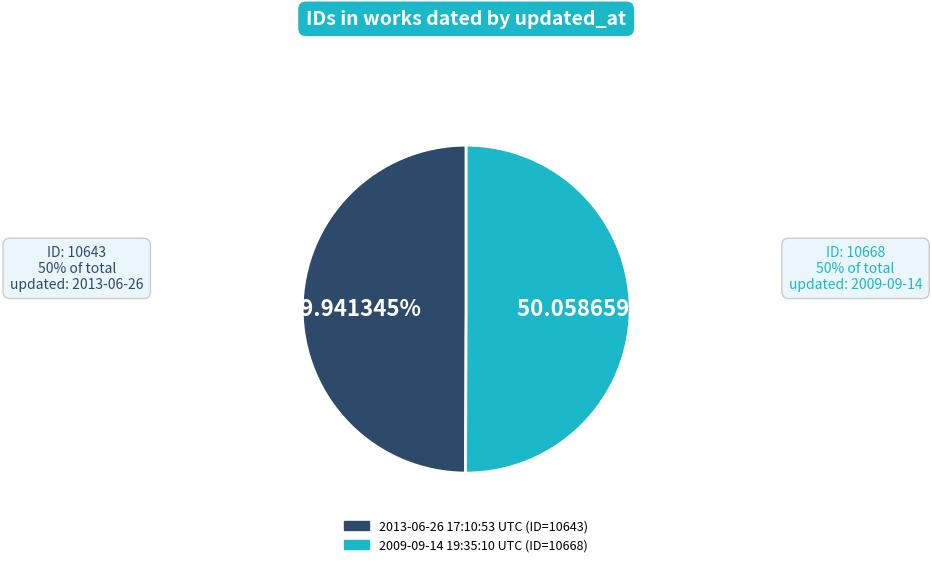

How many slices are in this pie chart?

2